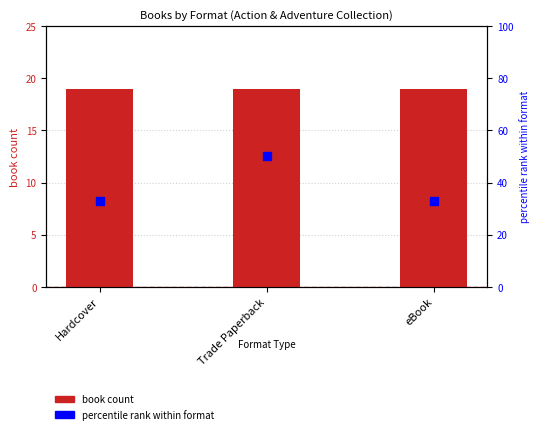

Which series has the widest spread of Y values?

percentile rank within format